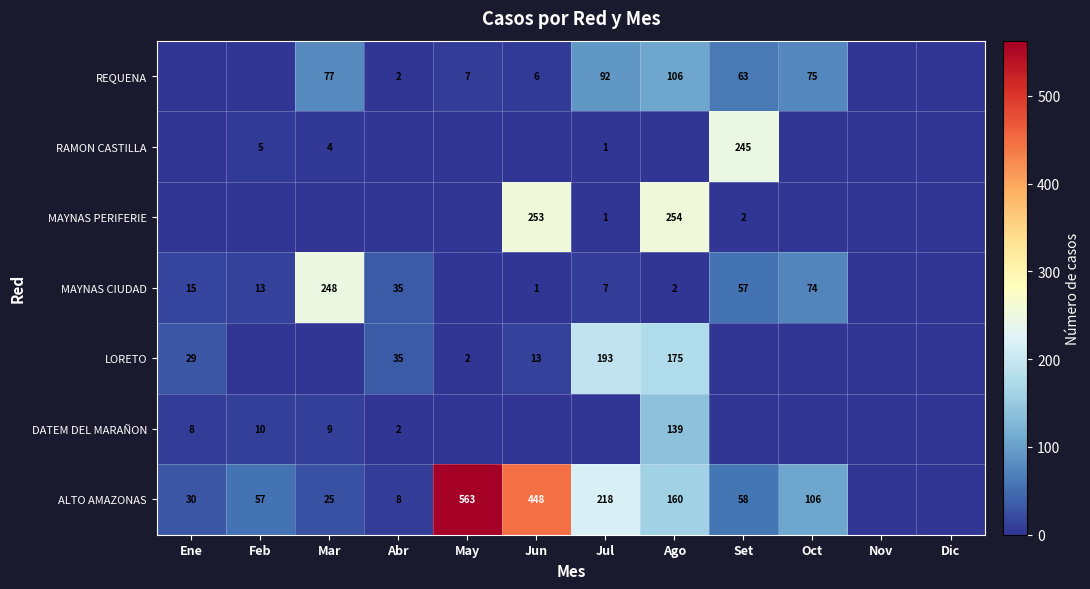

Is the value of MAYNAS PERIFERIE at Ago greater than the value of DATEM DEL MARAÑON at Feb?

Yes